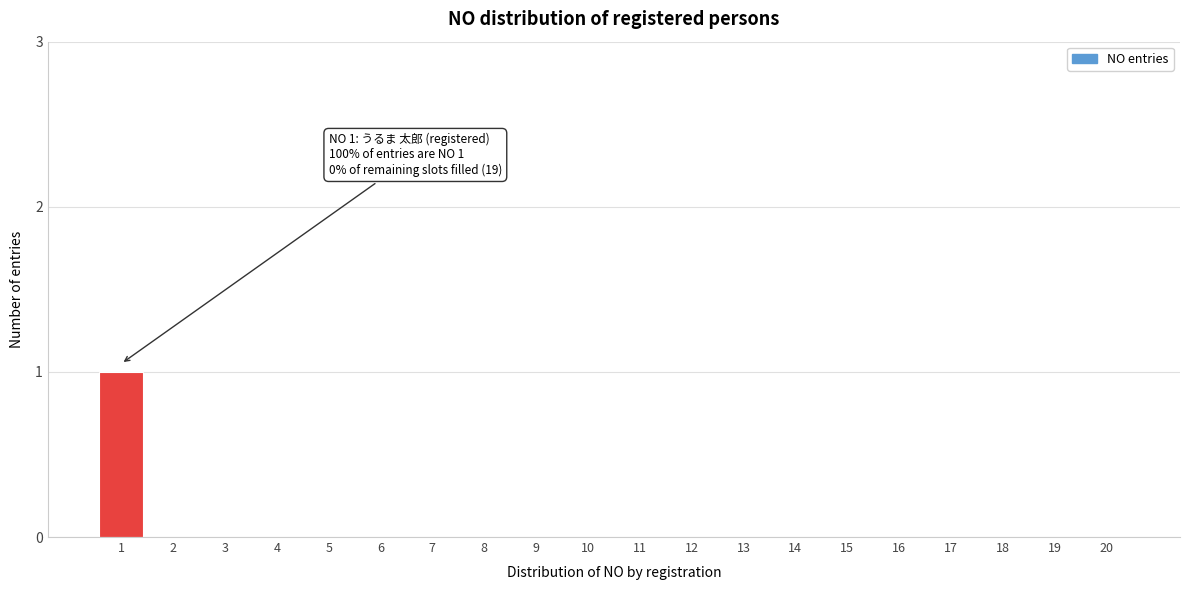

Reading left to right, what are all the values shown in this chart?

1=1	2=0	3=0	4=0	5=0	6=0	7=0	8=0	9=0	10=0	11=0	12=0	13=0	14=0	15=0	16=0	17=0	18=0	19=0	20=0